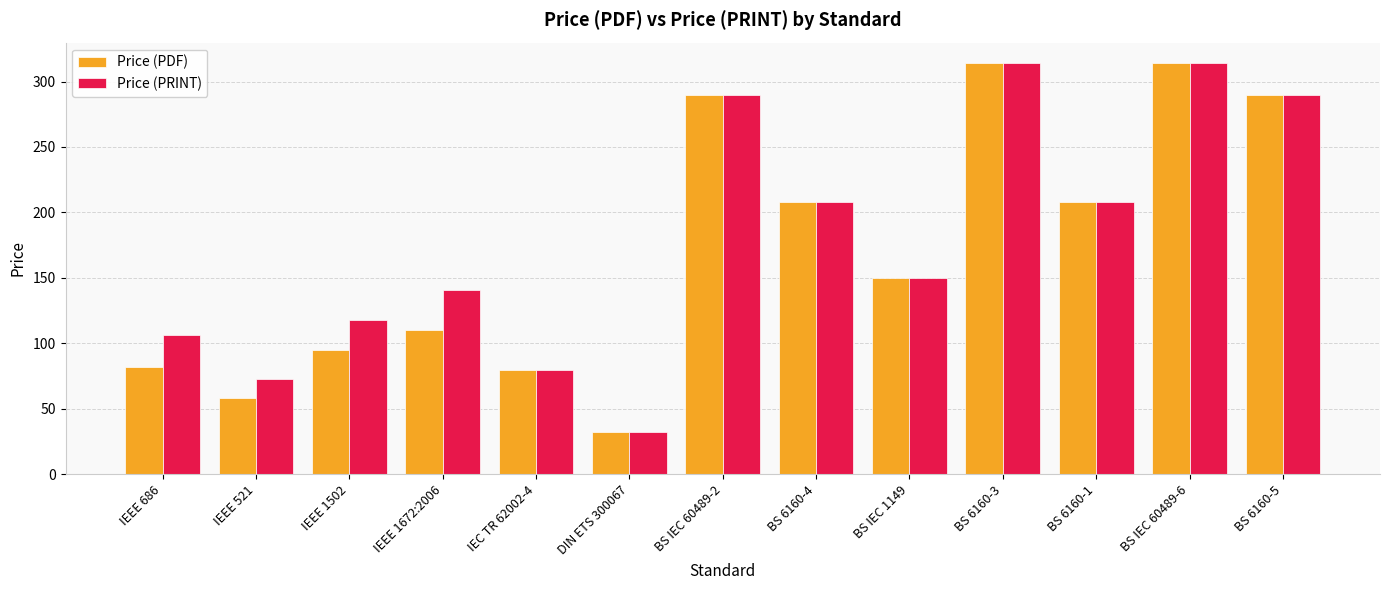

At which category does the chart reach its minimum across all series?

DIN ETS 300067